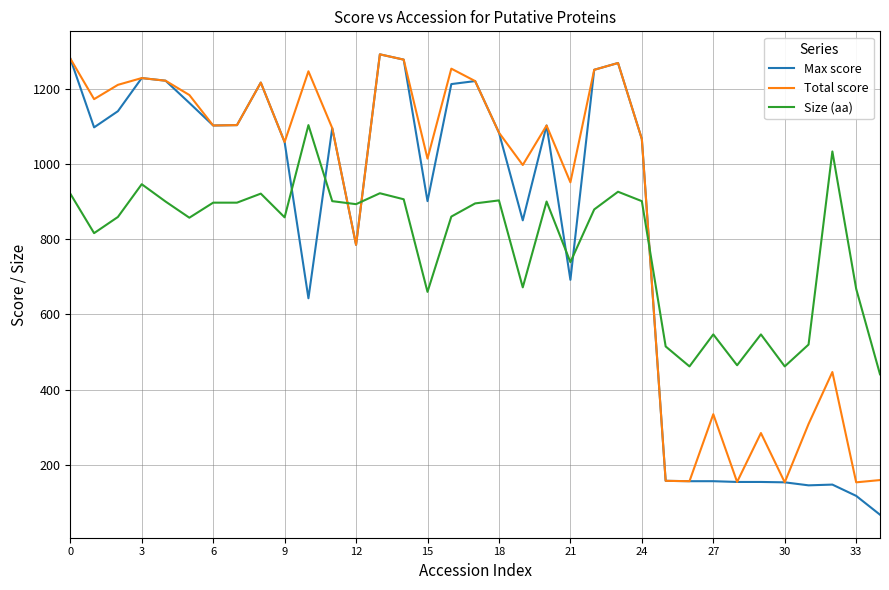

What is the greatest value displayed?

1291